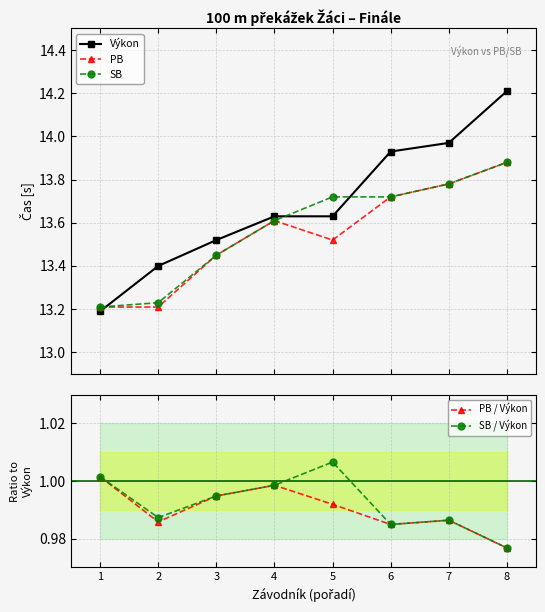

At how many categories does at least one series exceed 9?

8